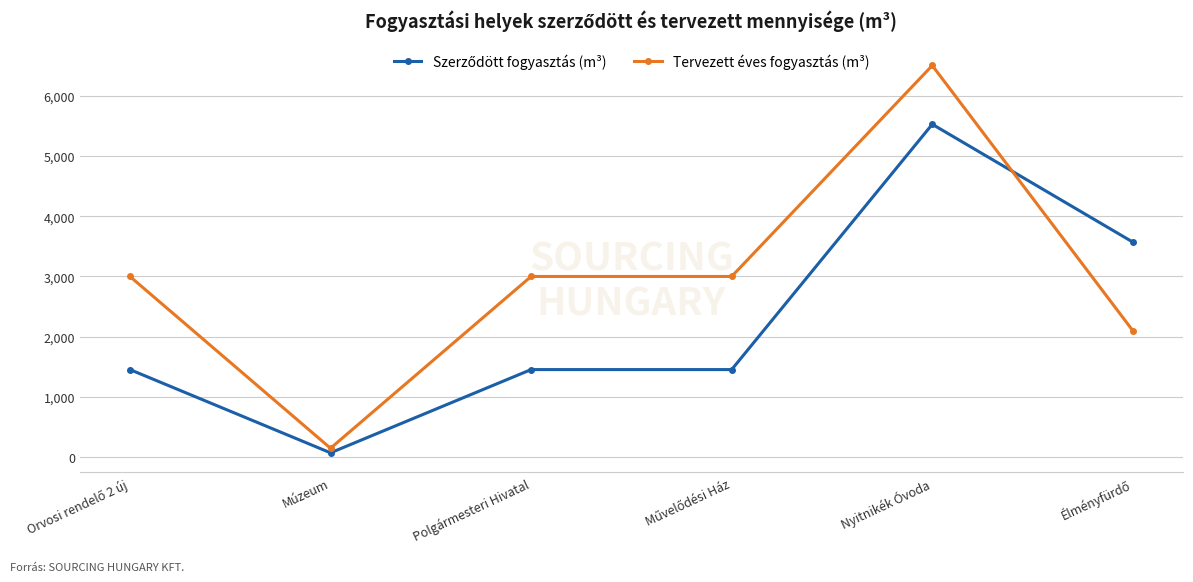

Is this an area chart (filled region under the line)?

No